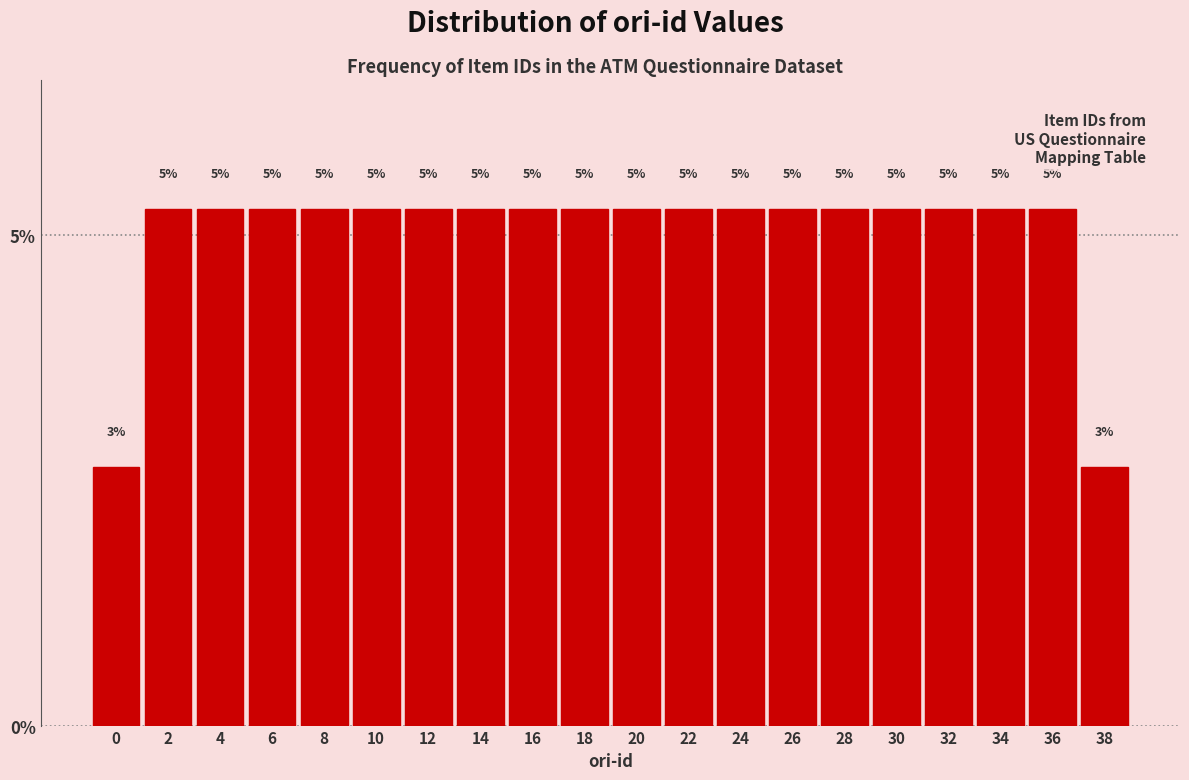

Are the bars horizontal?

No